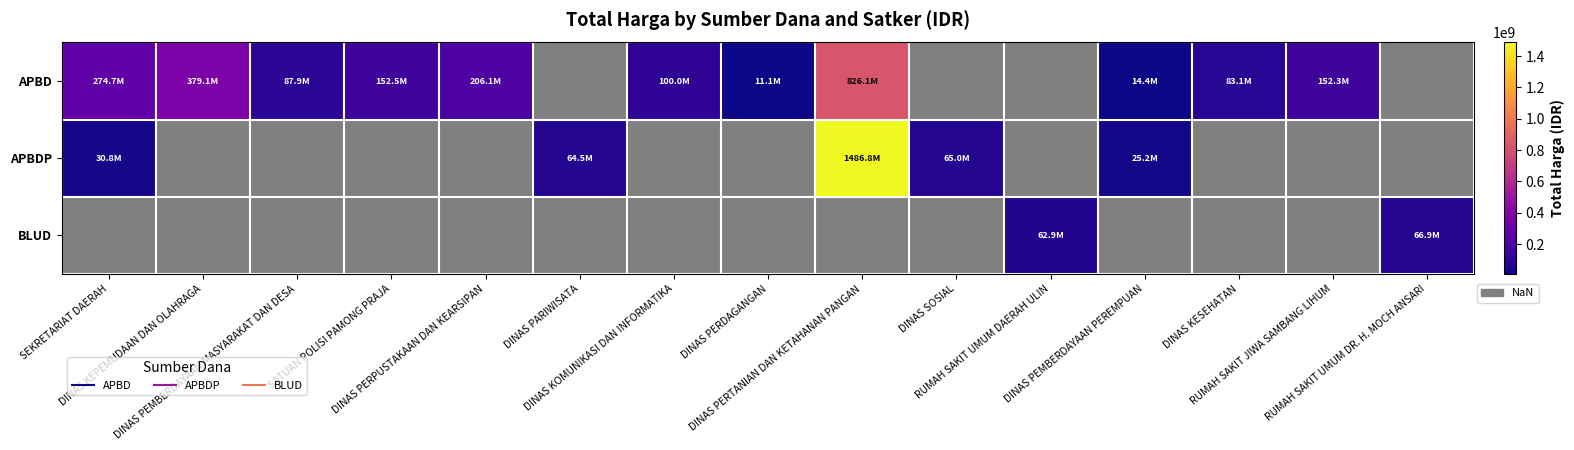

What is the greatest value displayed?

1486800150.0